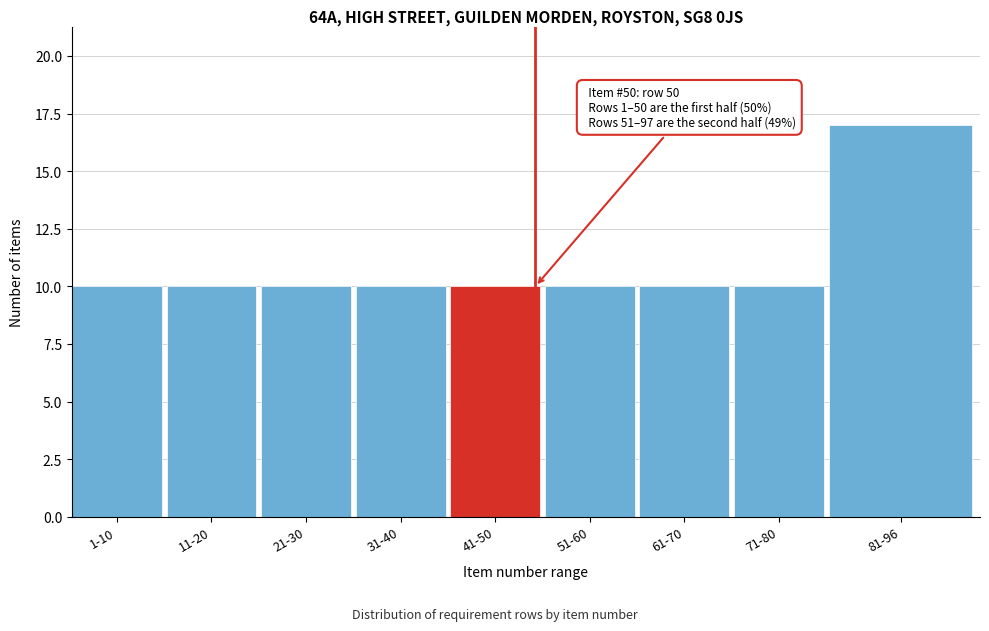

Reading left to right, what are all the values shown in this chart?

1-10=10	11-20=10	21-30=10	31-40=10	41-50=10	51-60=10	61-70=10	71-80=10	81-96=17